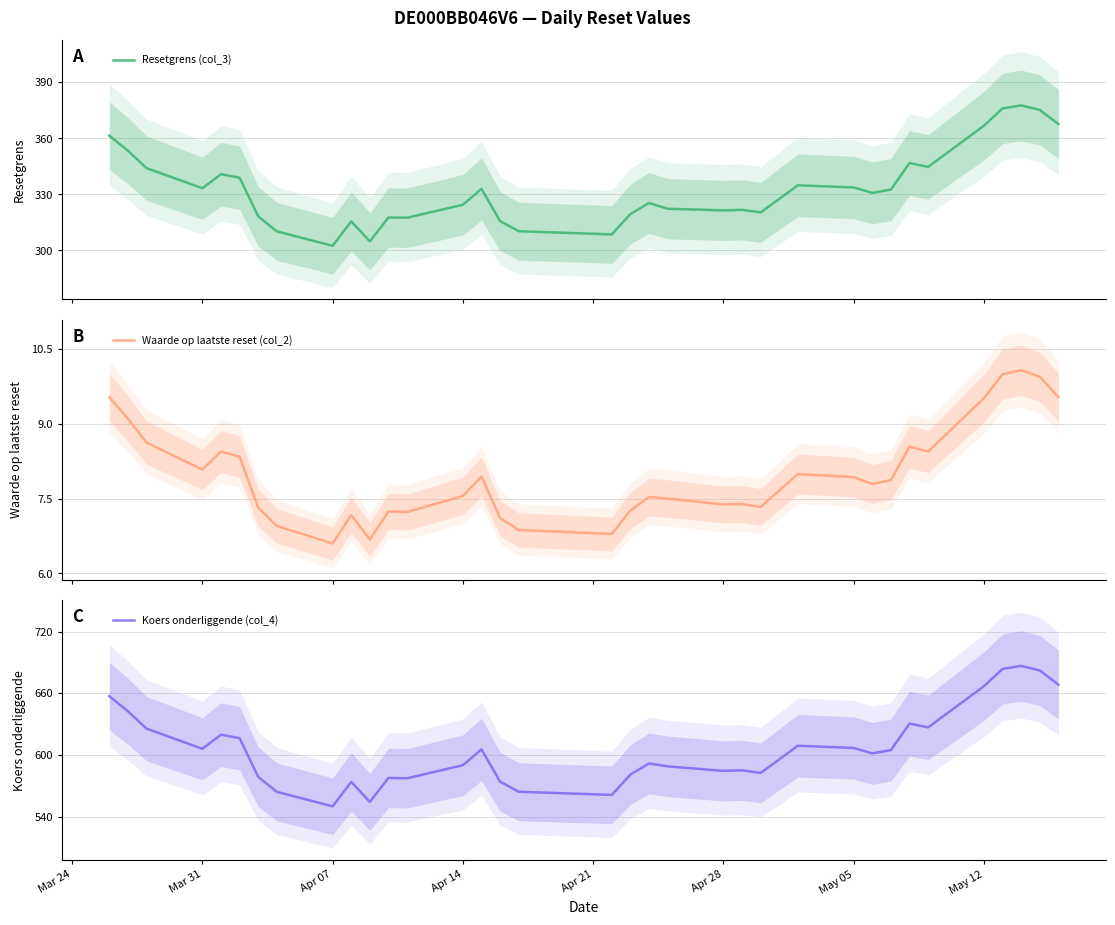

What is the highest value of the Koers onderliggende (col_4) series?

686.6